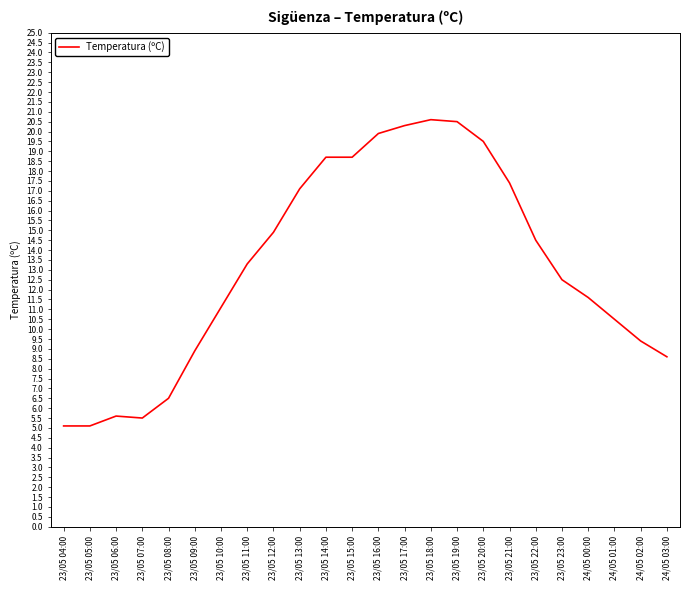

What is the change in value from 23/05 07:00 to 24/05 01:00?

+5.0